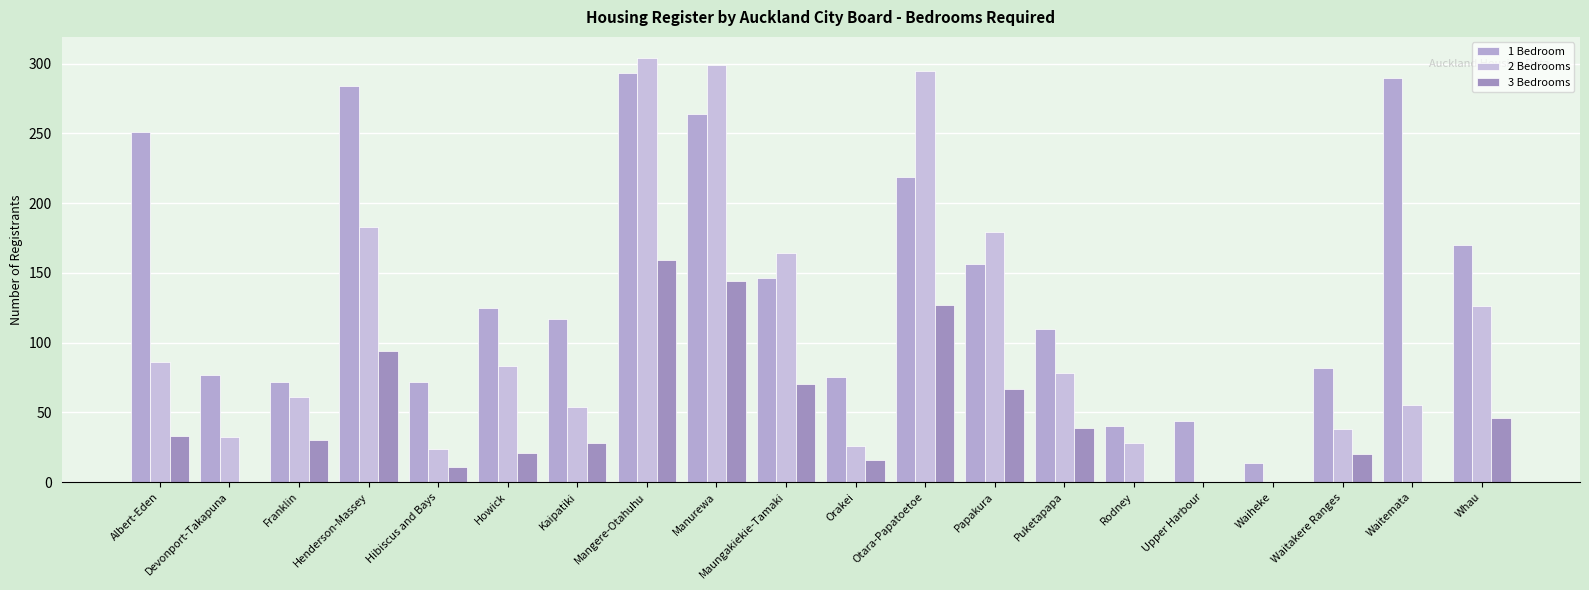

What are all the series names shown in the legend?

1 Bedroom, 2 Bedrooms, 3 Bedrooms